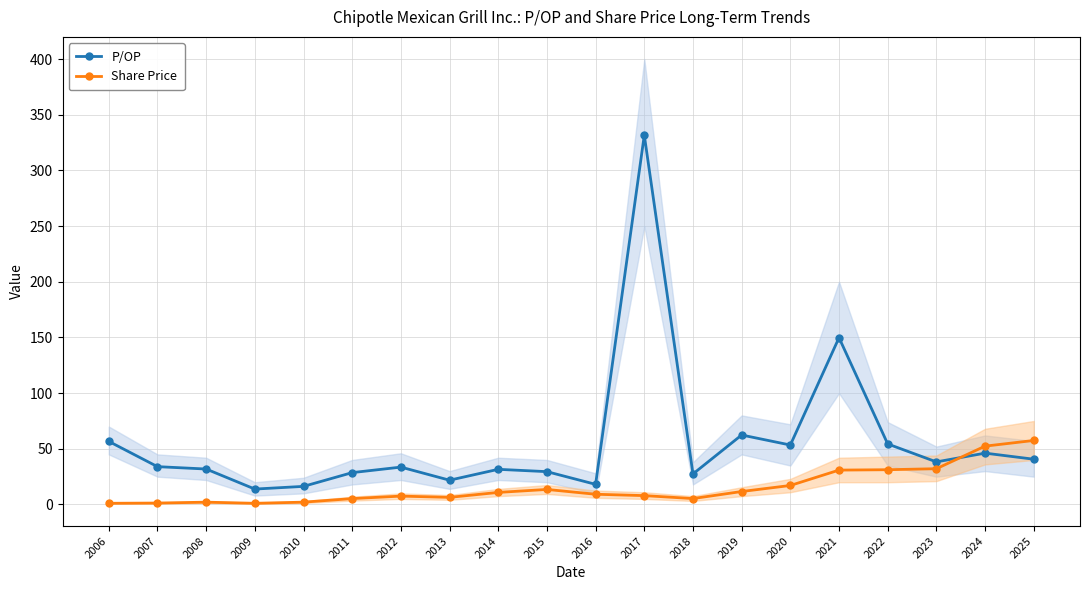

Which series has the largest total across all categories?

P/OP